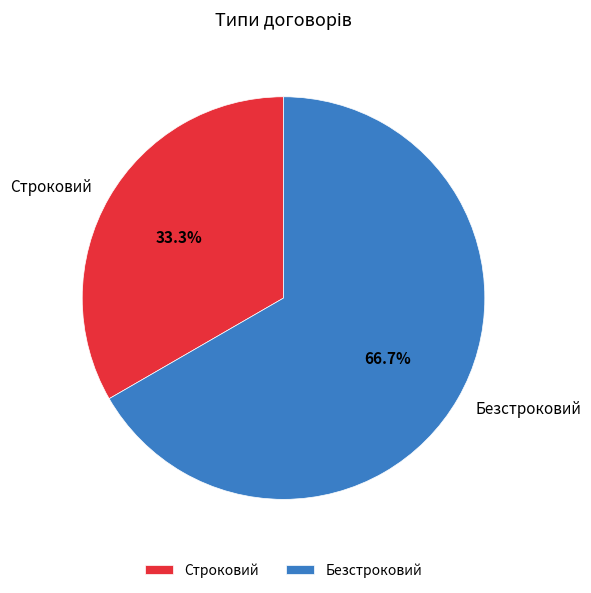

Is Строковий the majority of the pie?

No